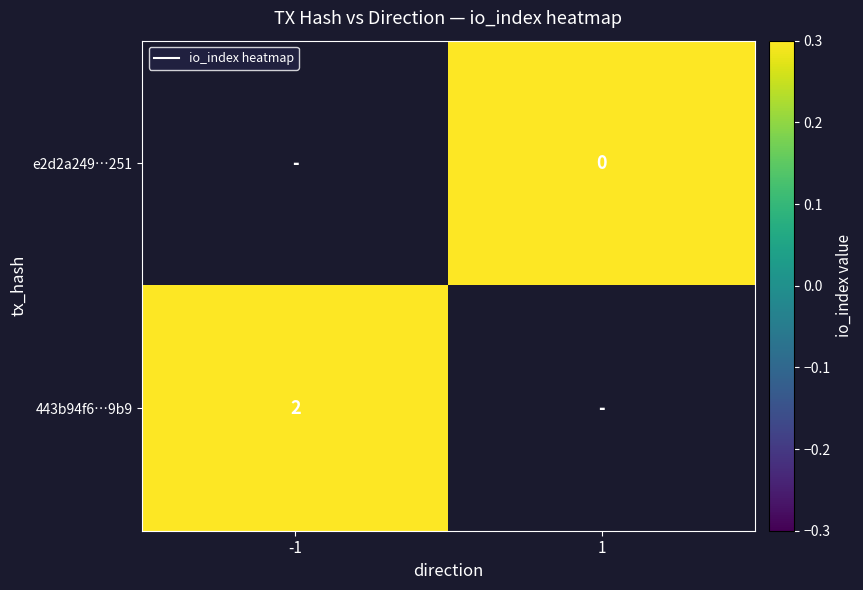

True or false: 443b94f6…9b9 has a value of 2 at -1.

True